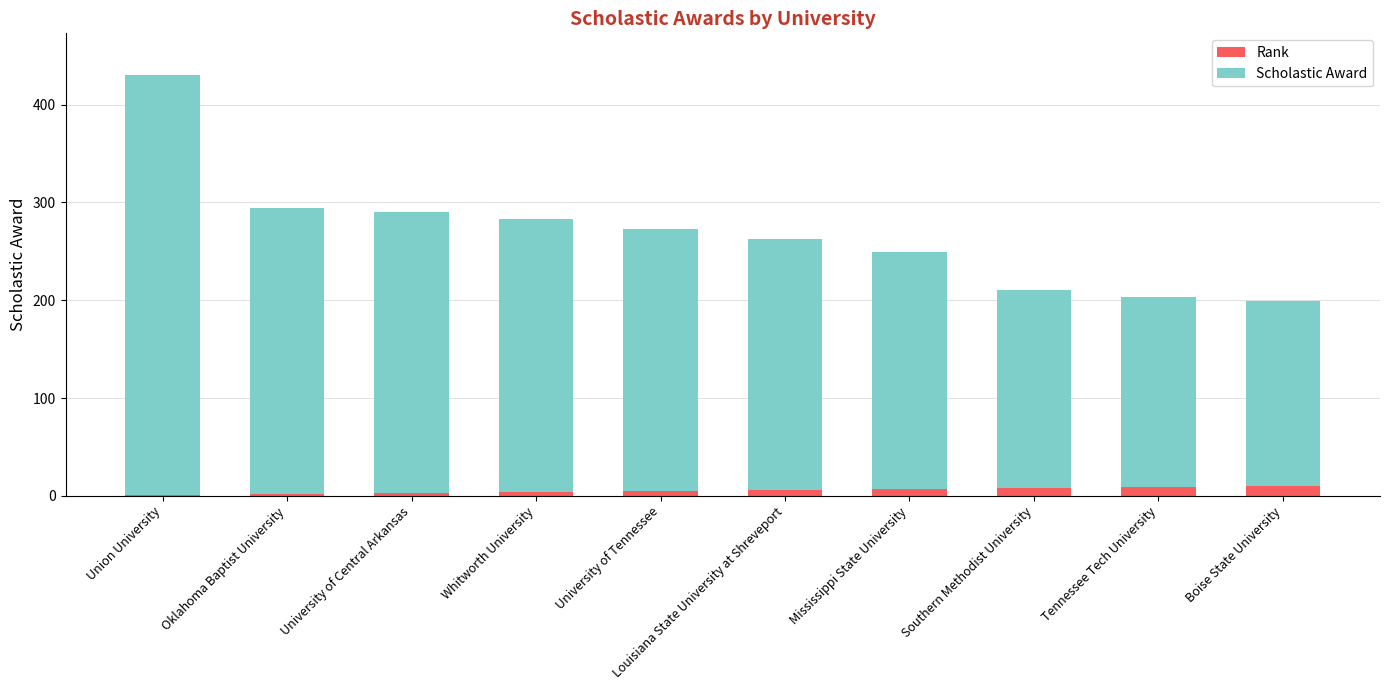

At which category is the sum across all series the highest?

Union University